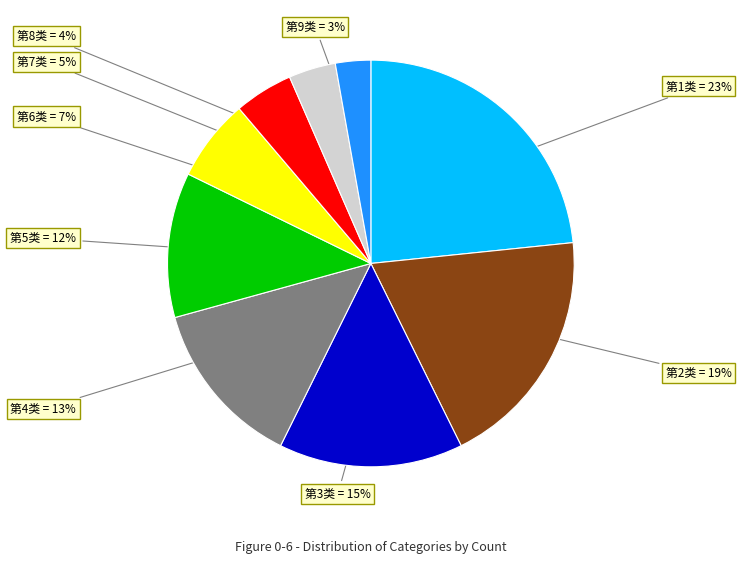

The 第6类 slice represents 1% of the pie. True or false?

False